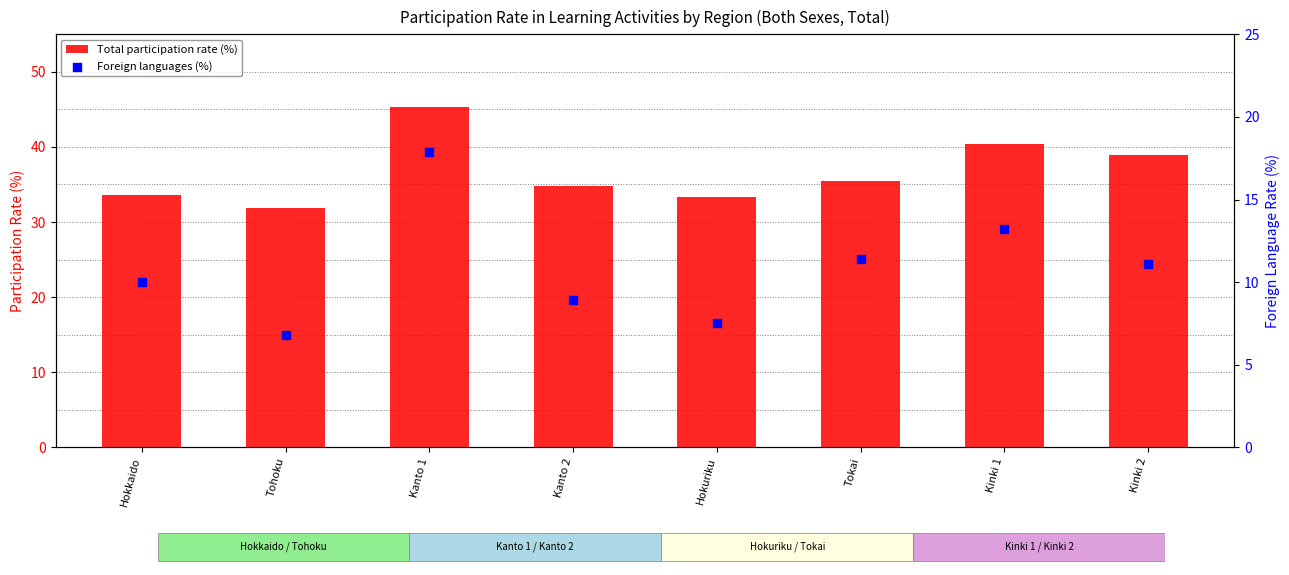

At how many categories does at least one series exceed 15?

8